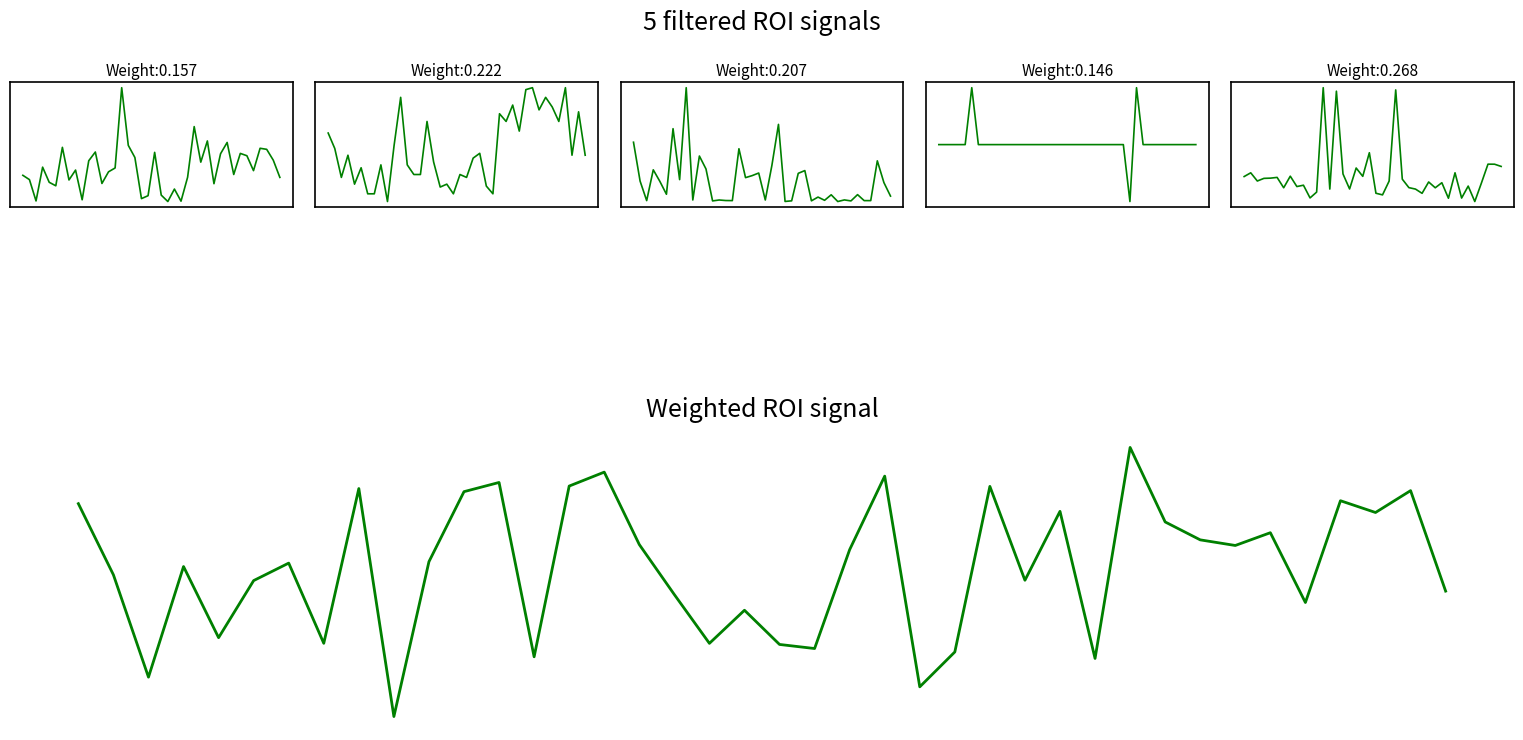

What is the total value across all series at 28?

2.5